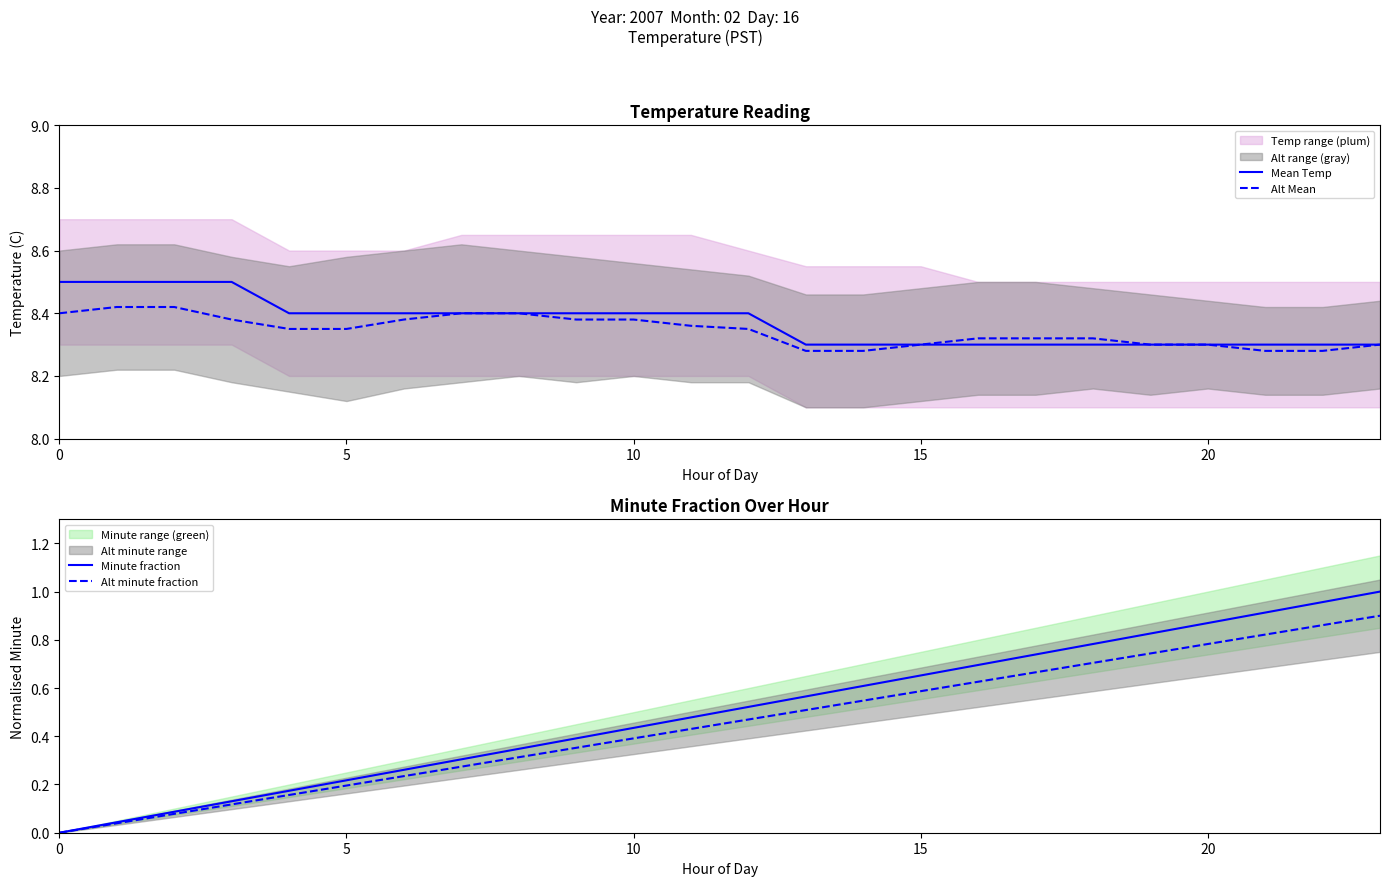

What is the difference between the highest and lowest values at 21?

7.5